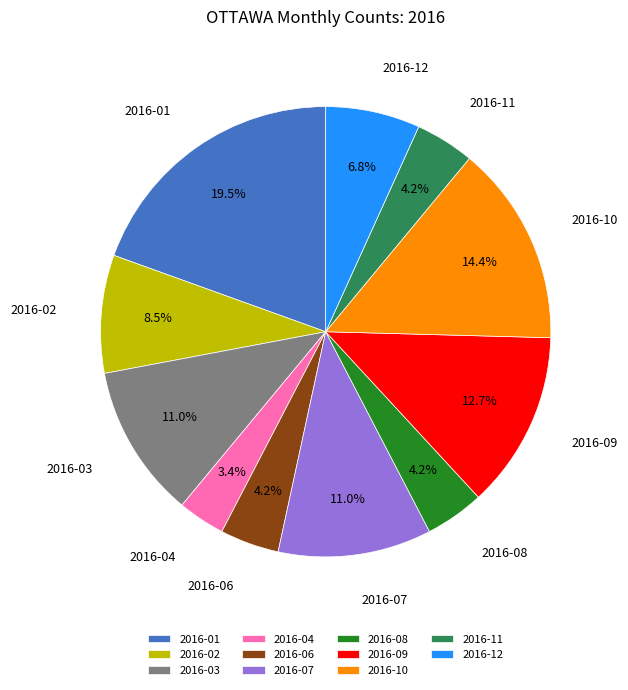

Which has a higher value, 2016-08 or 2016-02?

2016-02